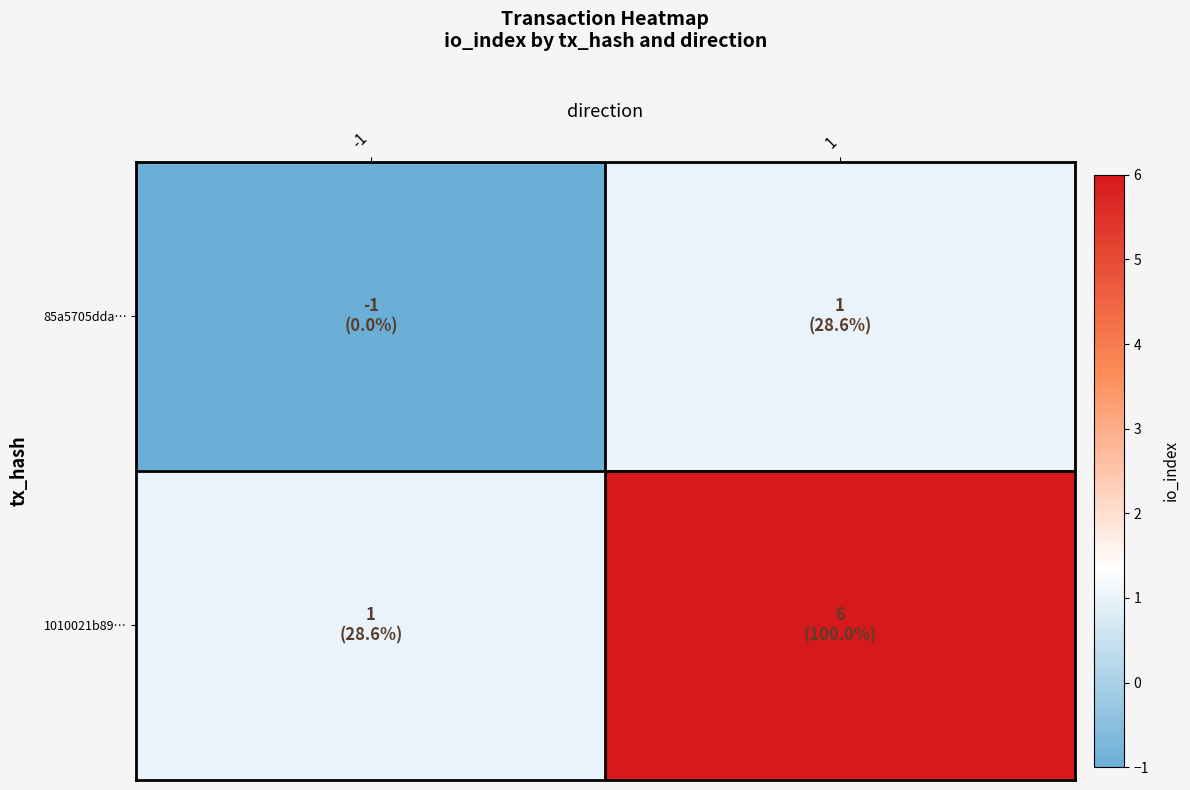

Reading left to right, extract all data points from this chart.

85a5705dda…: -1=-1	1=1
1010021b89…: -1=1	1=6